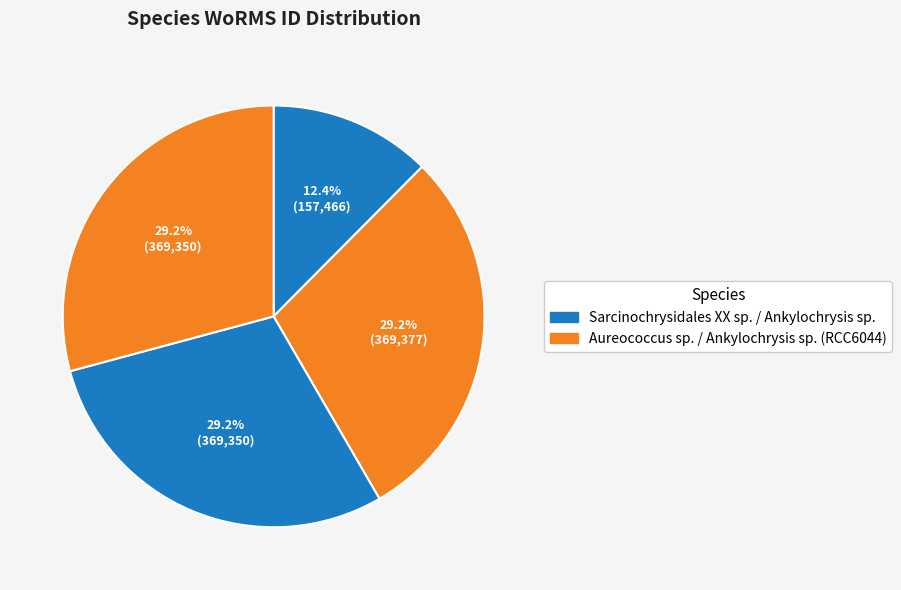

To the nearest percent, what is the average slice percentage?

25%